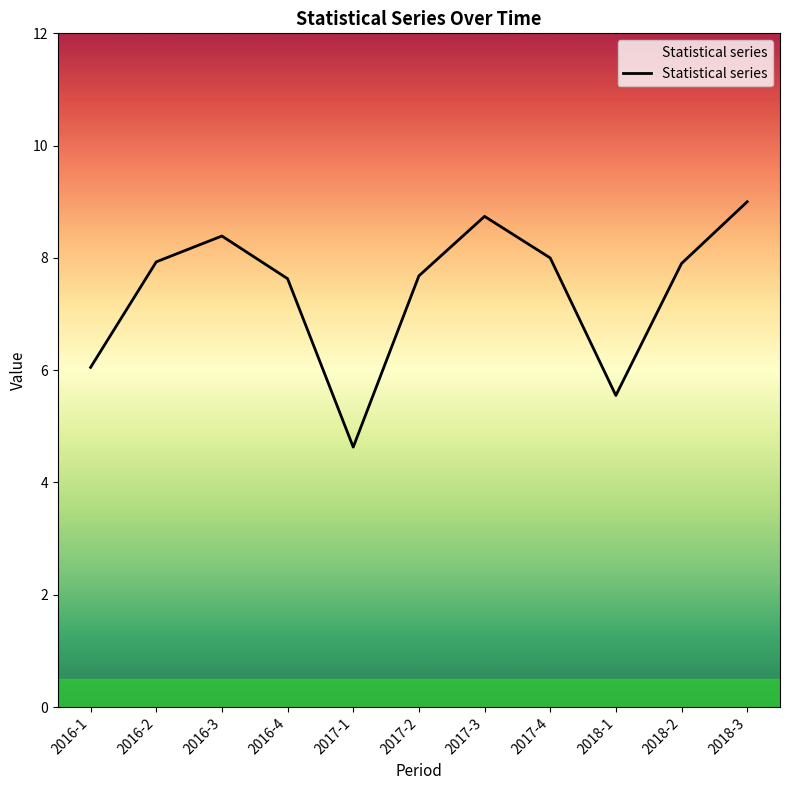

What is the greatest value displayed?

9.0